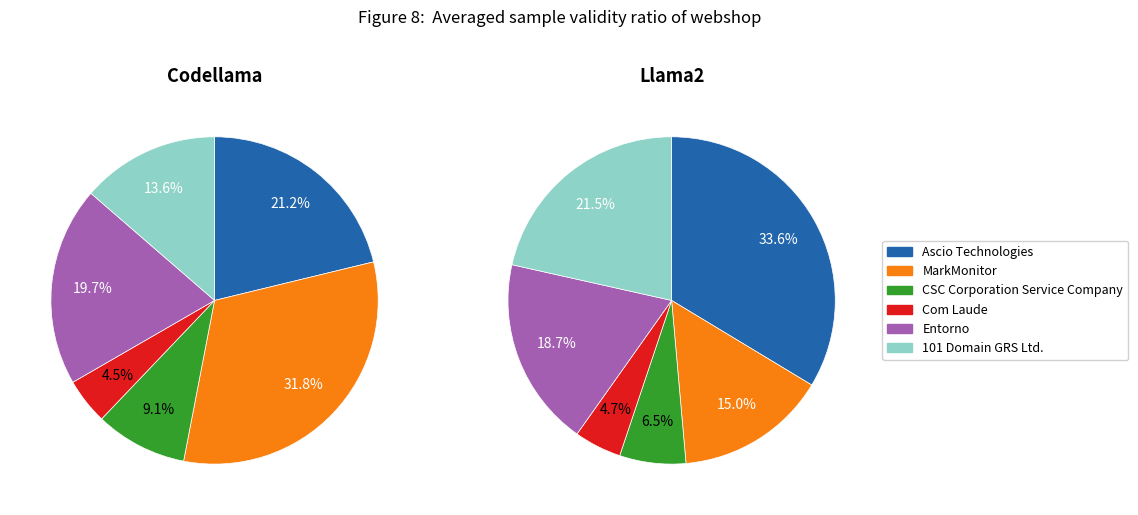

Does Entorno account for over 50% of the chart?

No